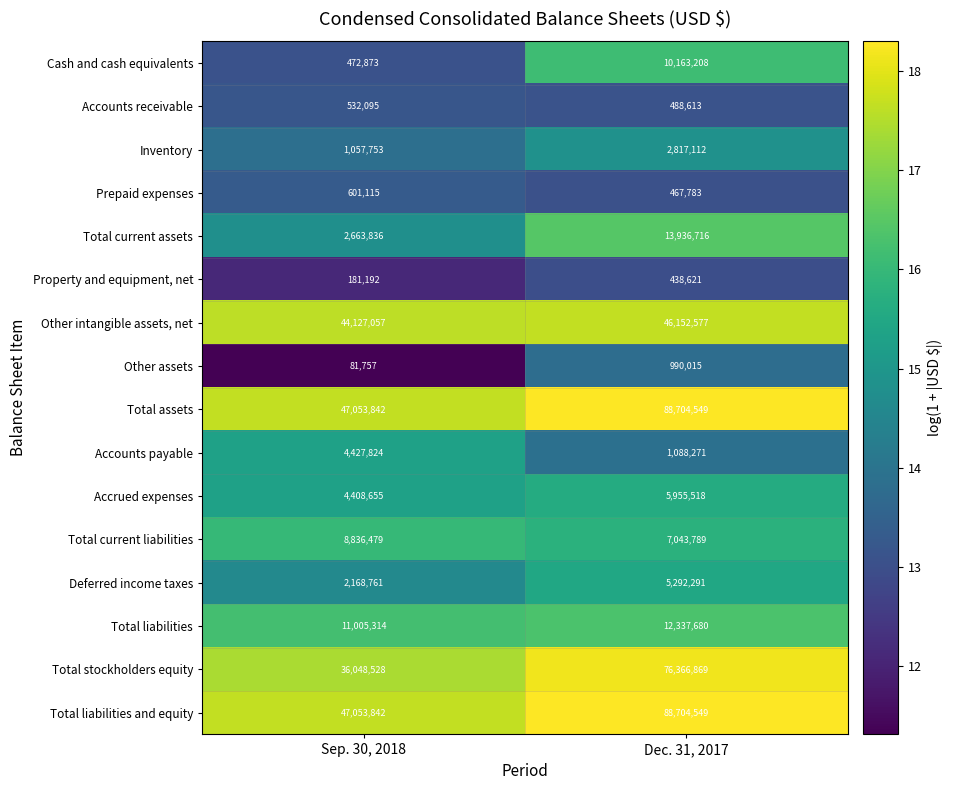

What is the approximate value of Accounts receivable at Dec. 31, 2017, to the nearest 10?

488610